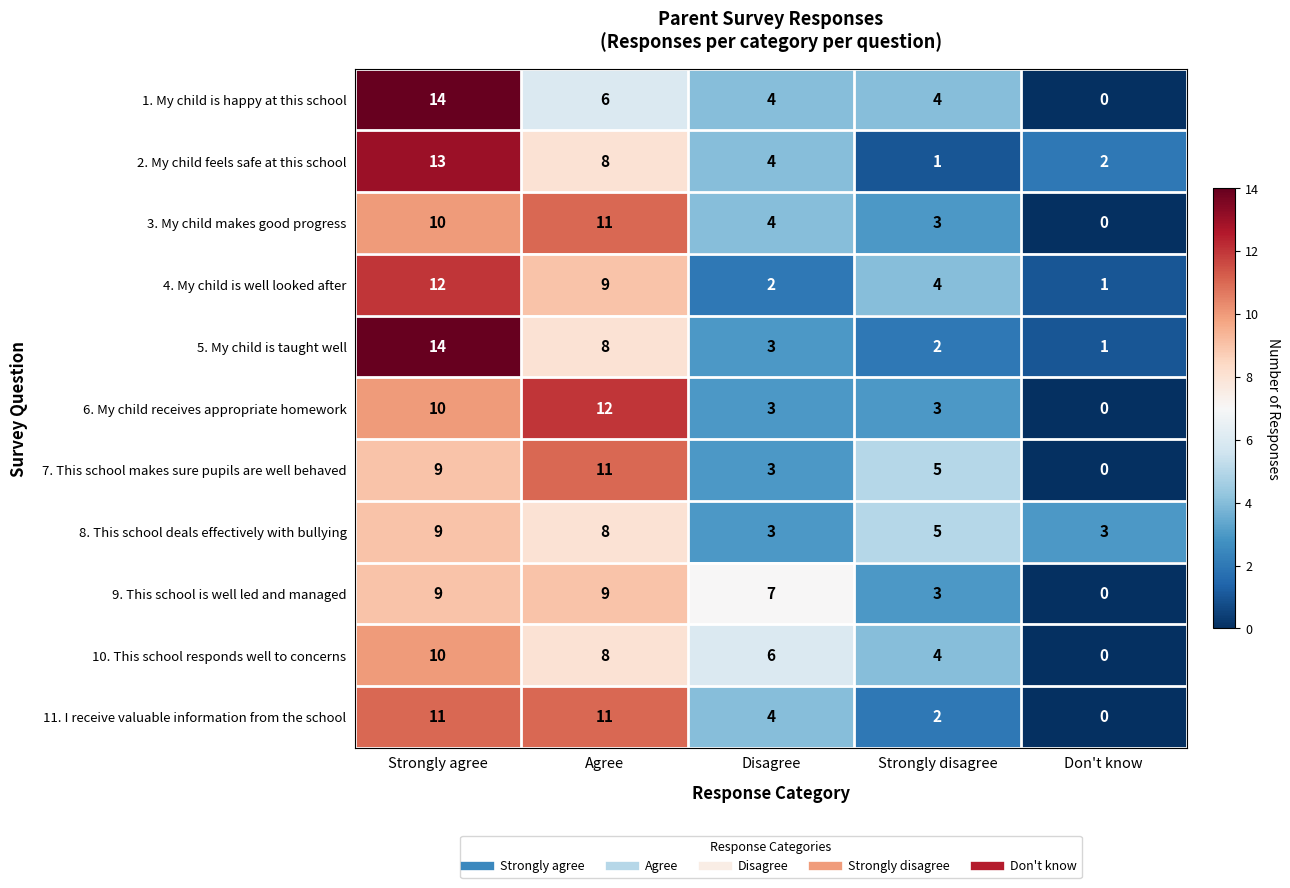

Which category has the lowest value in the 5. My child is taught well series?

Don't know